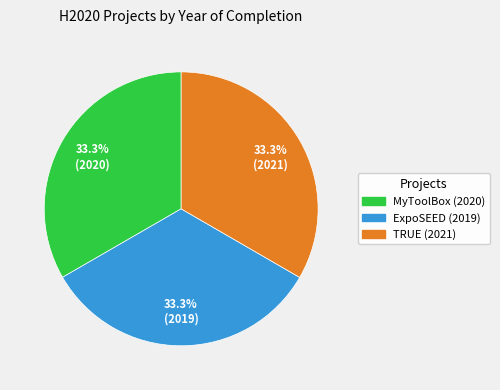

How many segments does this pie chart have?

3